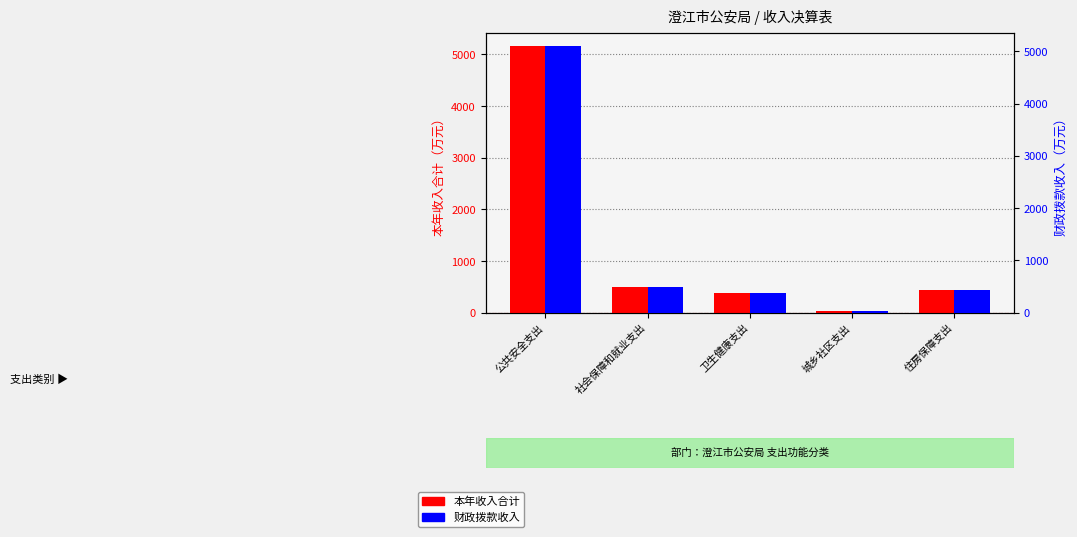

What are all the series names shown in the legend?

本年收入合计, 财政拨款收入